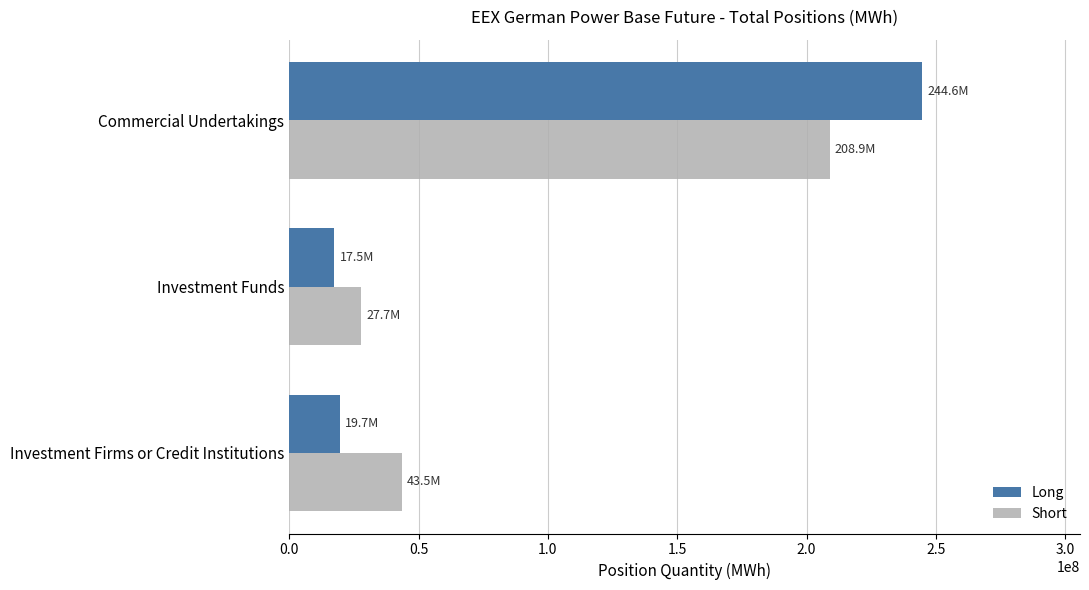

Read the Short value at Commercial Undertakings.

208893872.3